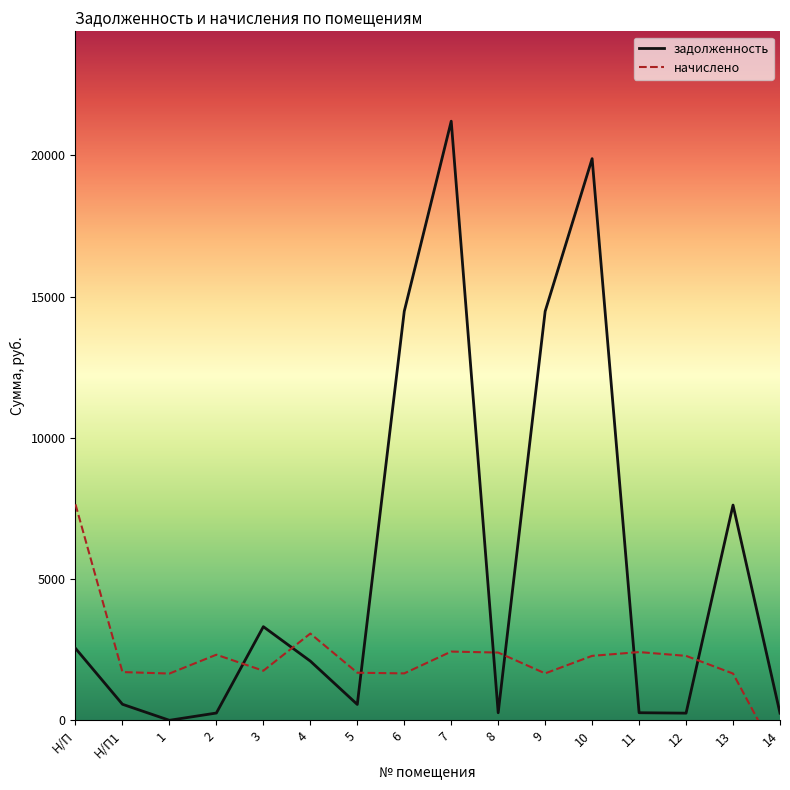

How many intersections are there between задолженность and начислено?

7